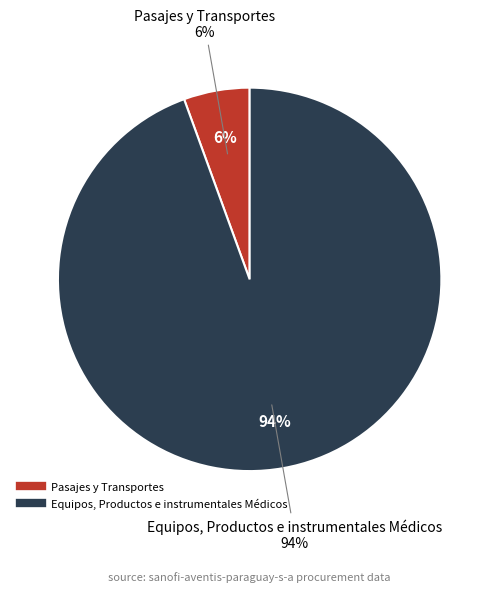

To the nearest percent, what is the average slice percentage?

50%